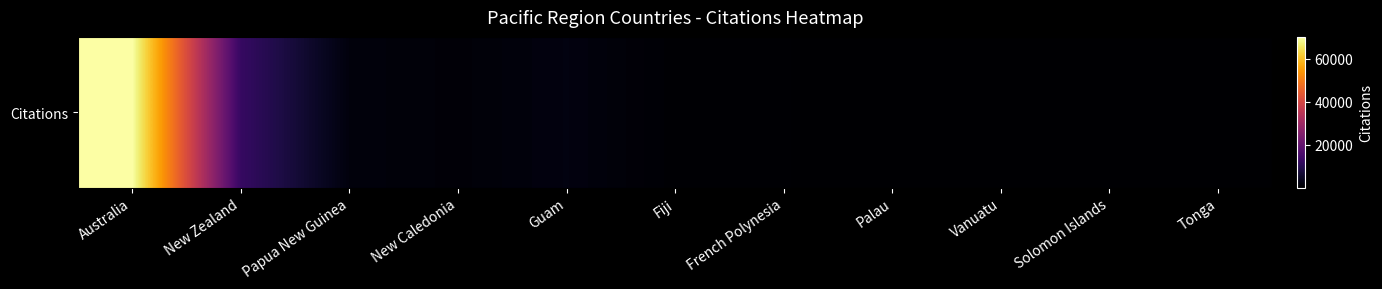

List the labels in order of value, largest first.

Australia, New Zealand, Guam, Papua New Guinea, New Caledonia, Fiji, French Polynesia, Palau, Vanuatu, Solomon Islands, Tonga